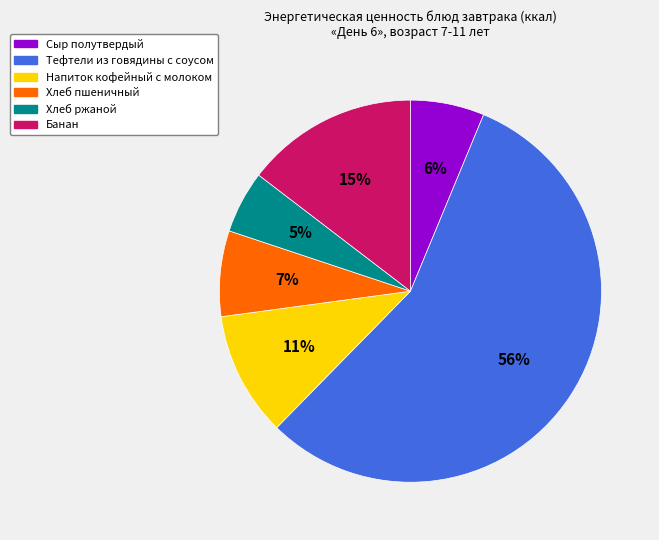

Which category accounts for the majority?

Тефтели из говядины с соусом